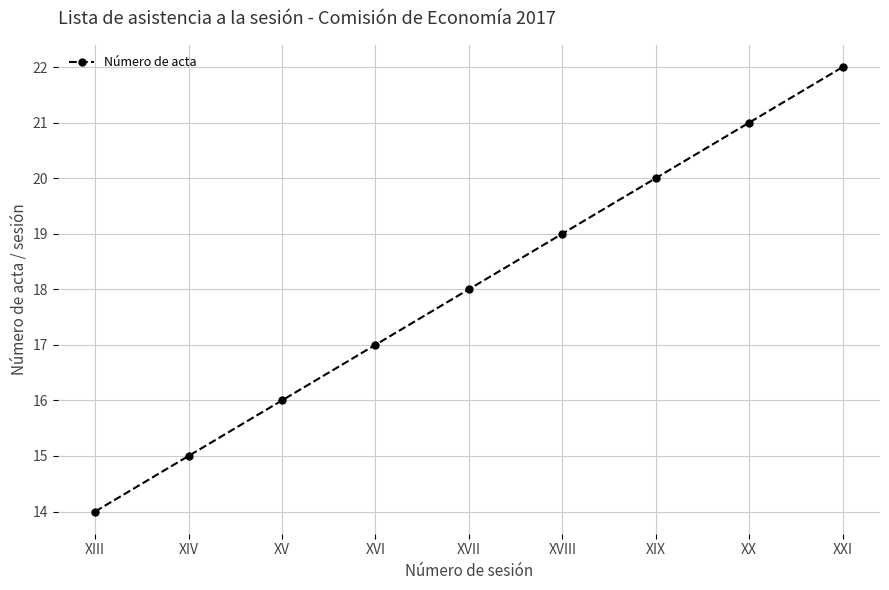

How many lines are shown in the chart?

1